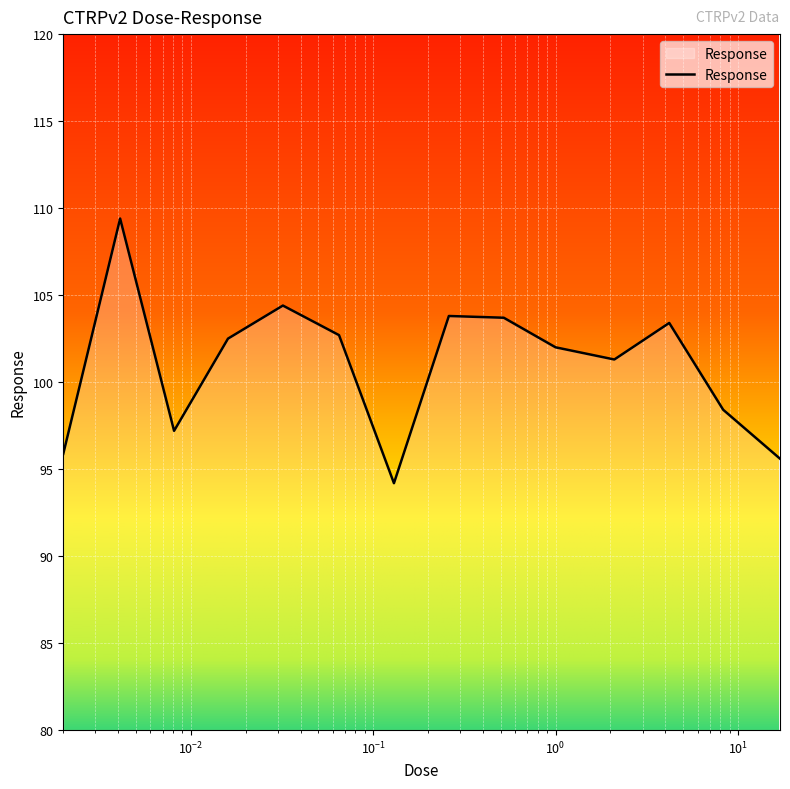

What is the maximum value shown in the chart?

109.4